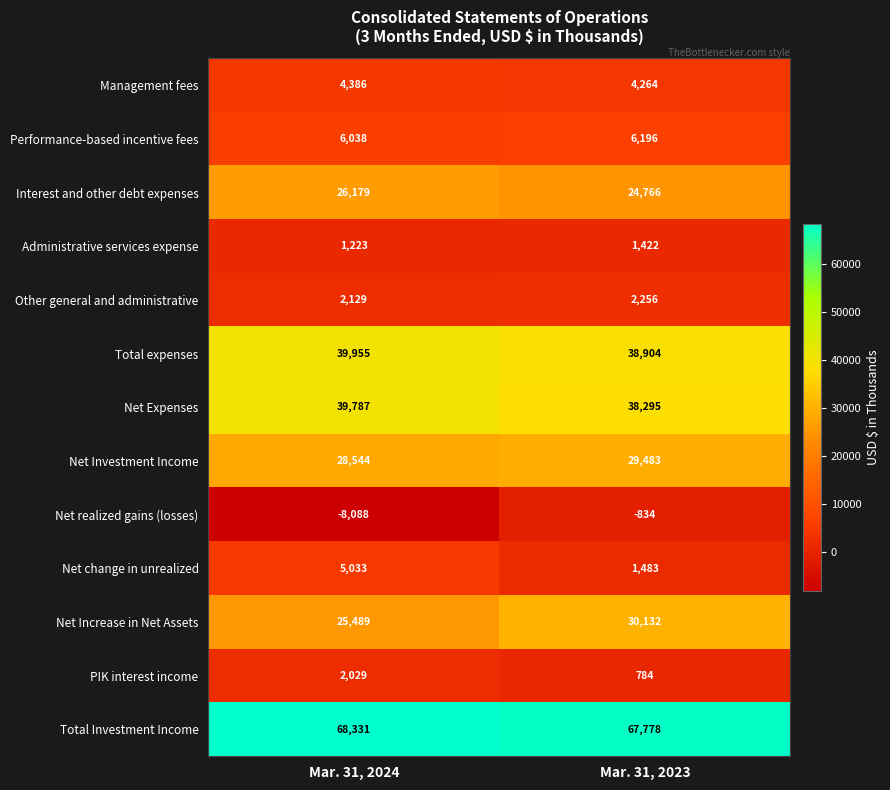

What is the difference between the highest and lowest values at Mar. 31, 2024?

76419